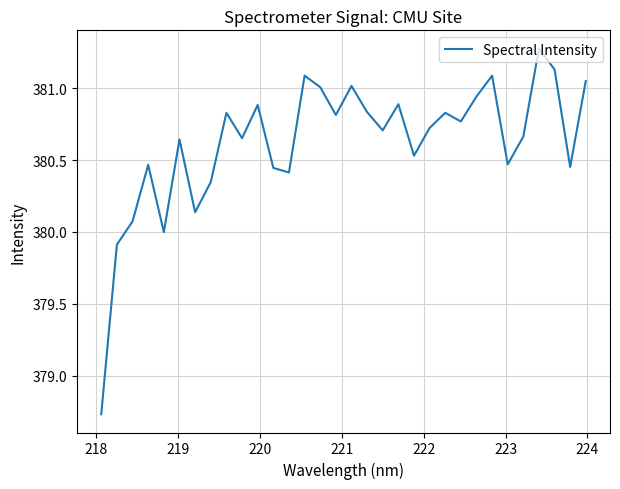

How many categories are shown in the chart?

32